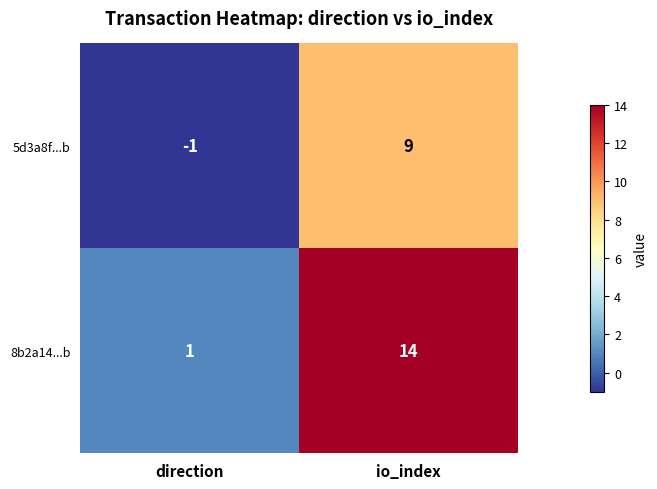

The 5d3a8f...b series shows -1 at direction. True or false?

True